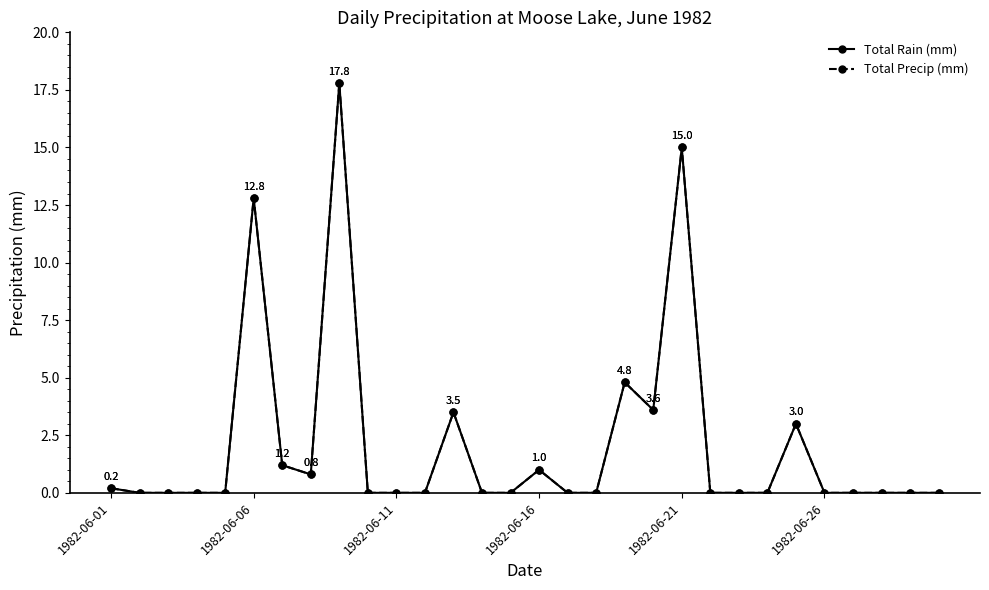

True or false: Total Precip (mm) and Total Rain (mm) intersect in this chart.

False